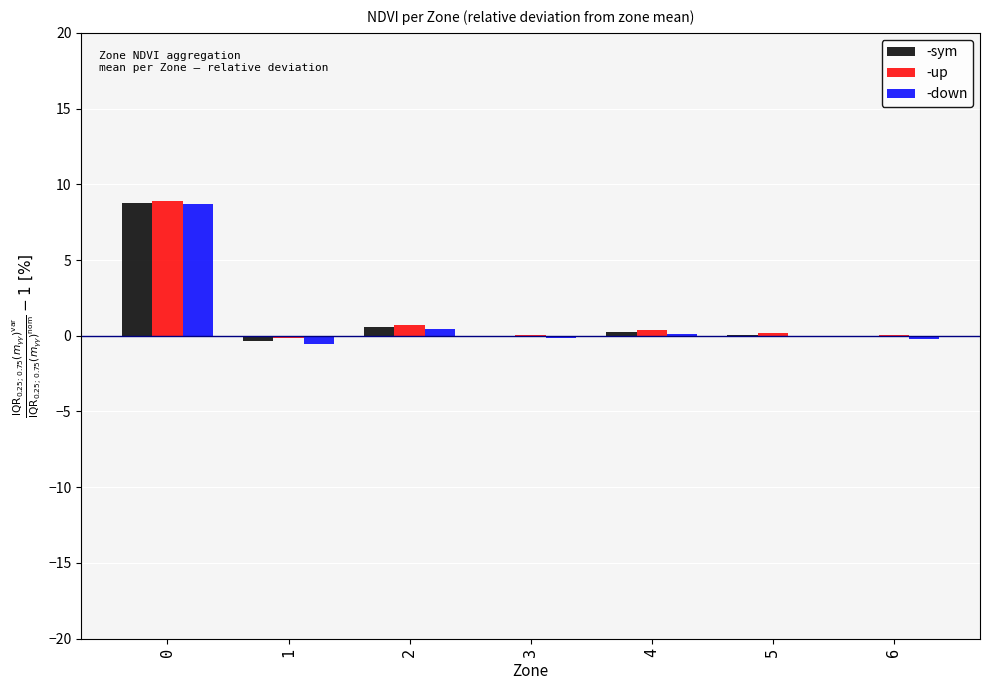

True or false: -down has a value of 0.1 at 4.

True